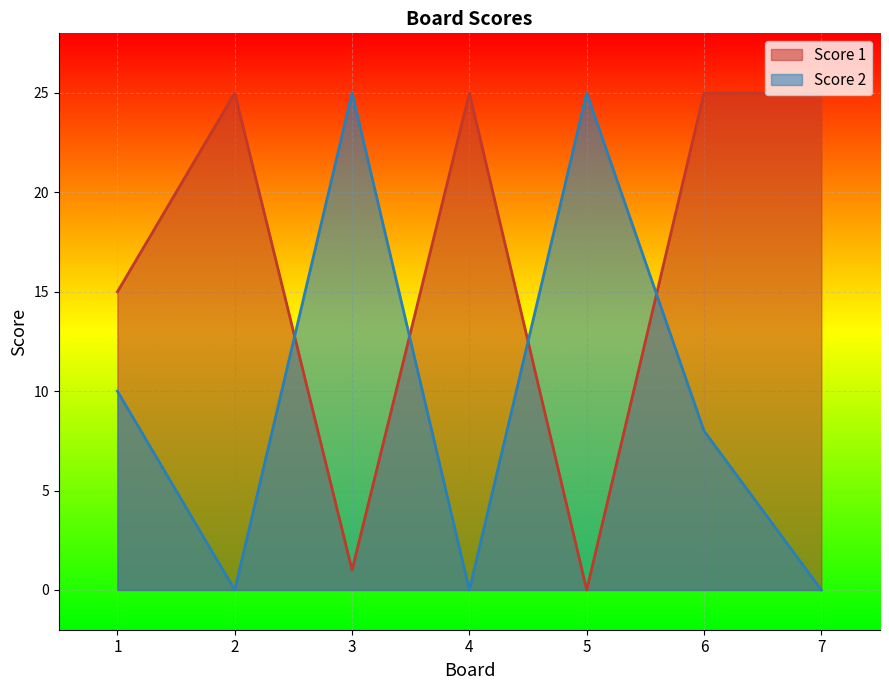

Count the number of data series in this chart.

2